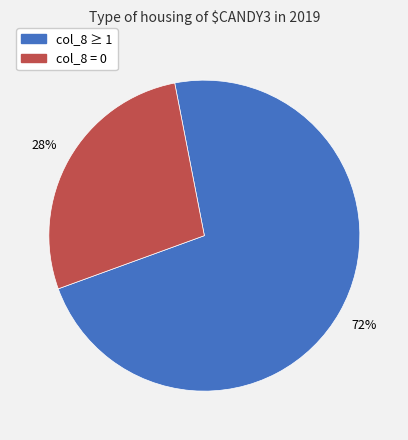

To the nearest percent, what portion does col_8 ≥ 1 represent?

73%